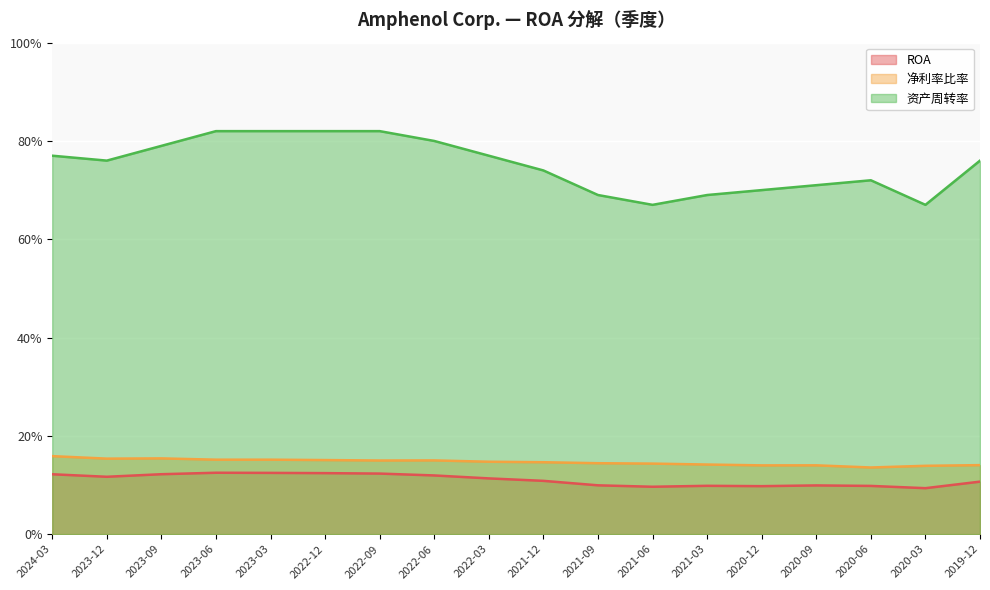

In 净利率比率, how many points are higher than both neighbors (excluding endpoints)?

3